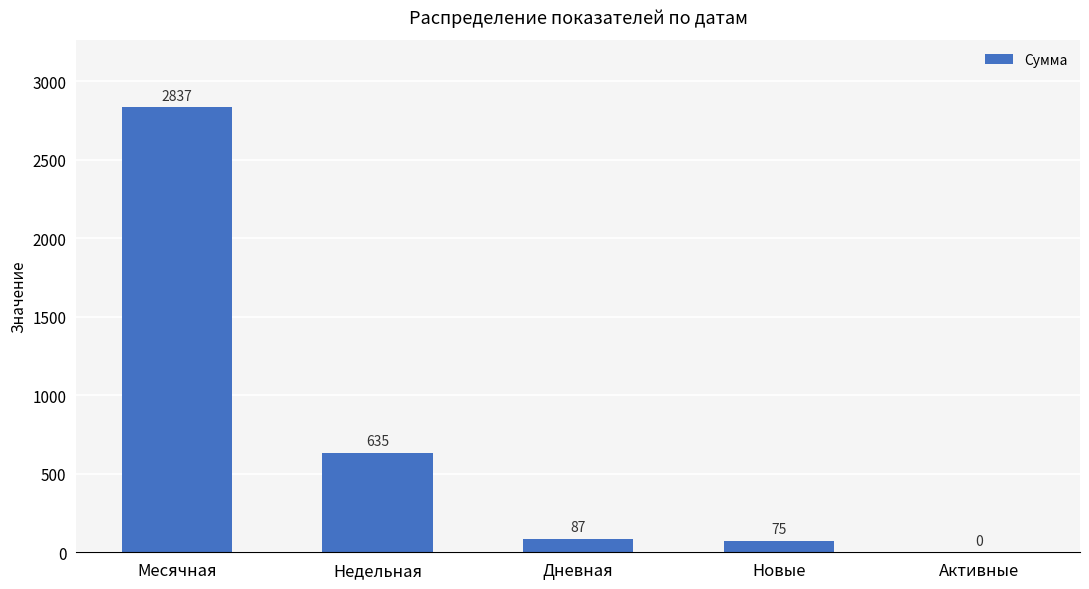

Are the bars grouped side by side (vs. stacked)?

No